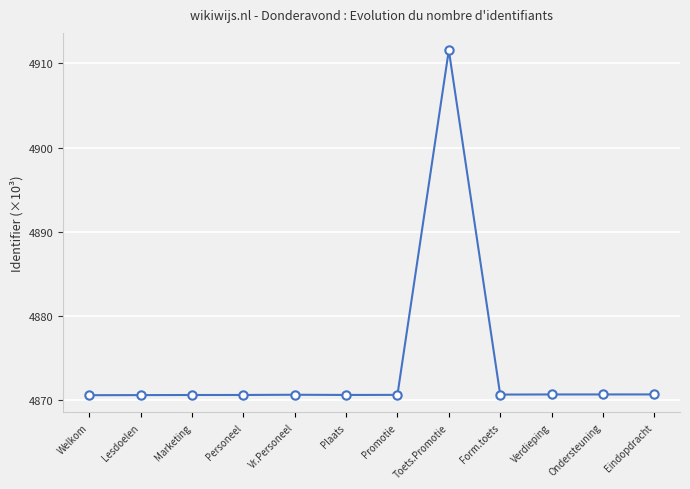

What is the difference between the second highest and second lowest values?

0.1